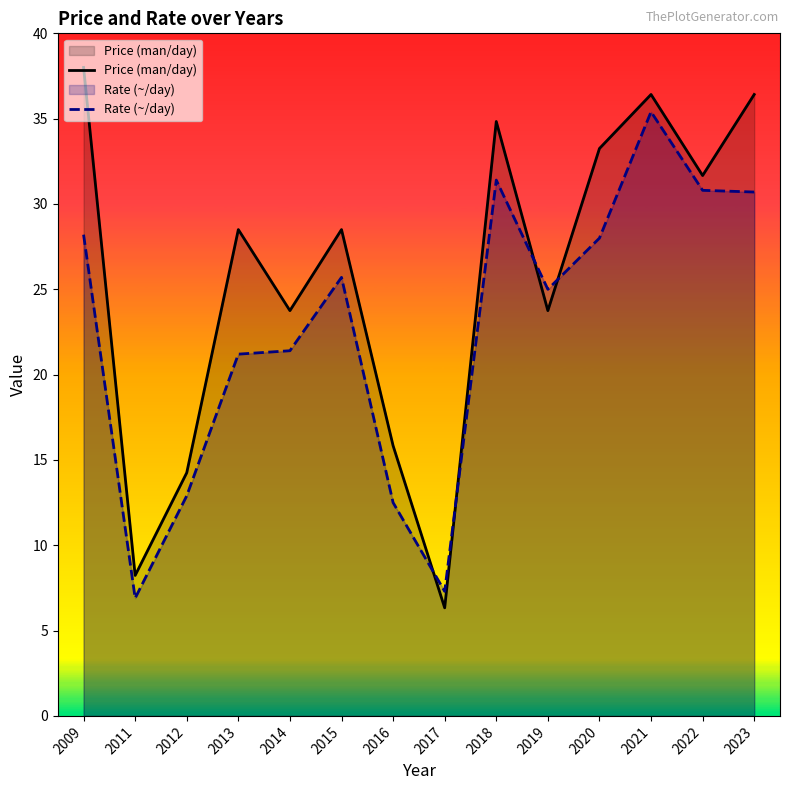

What is the sum of the Rate (~/day) values at 2022 and 2019?

55.8